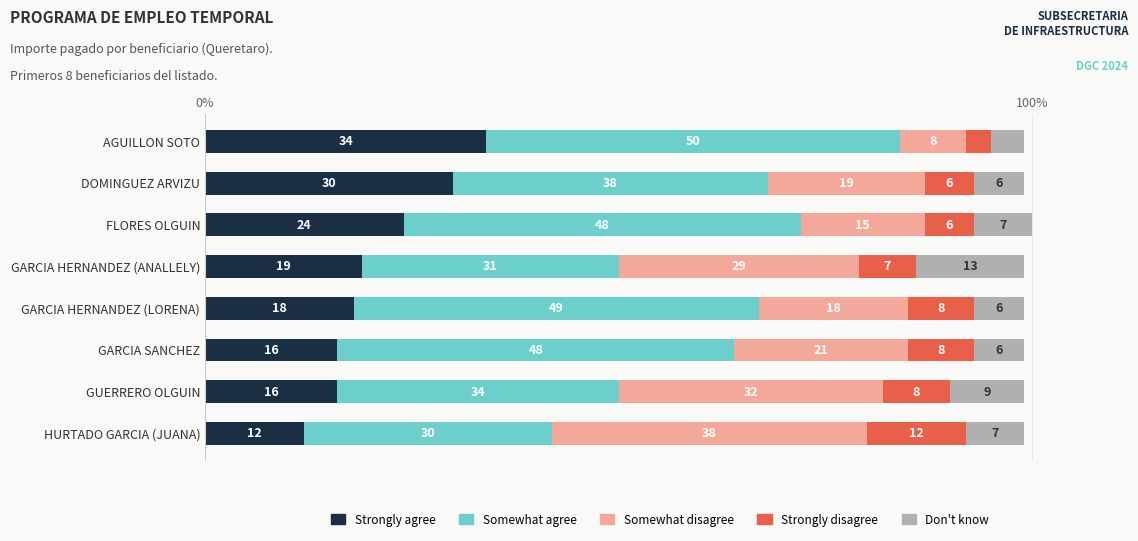

At which category is the sum across all series the highest?

FLORES OLGUIN